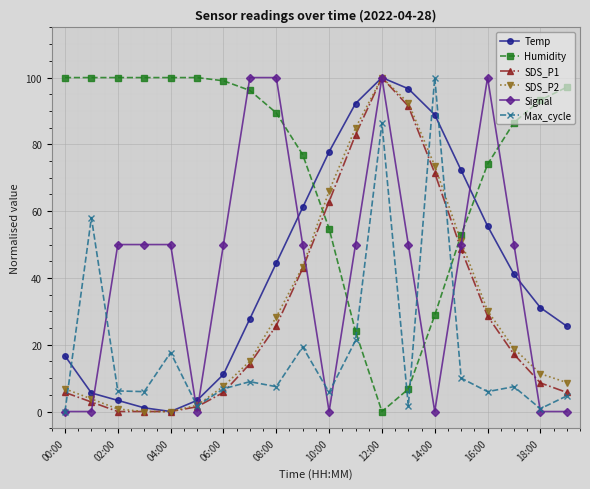

True or false: SDS_P2 has more than 0 points higher than both neighbors.

True